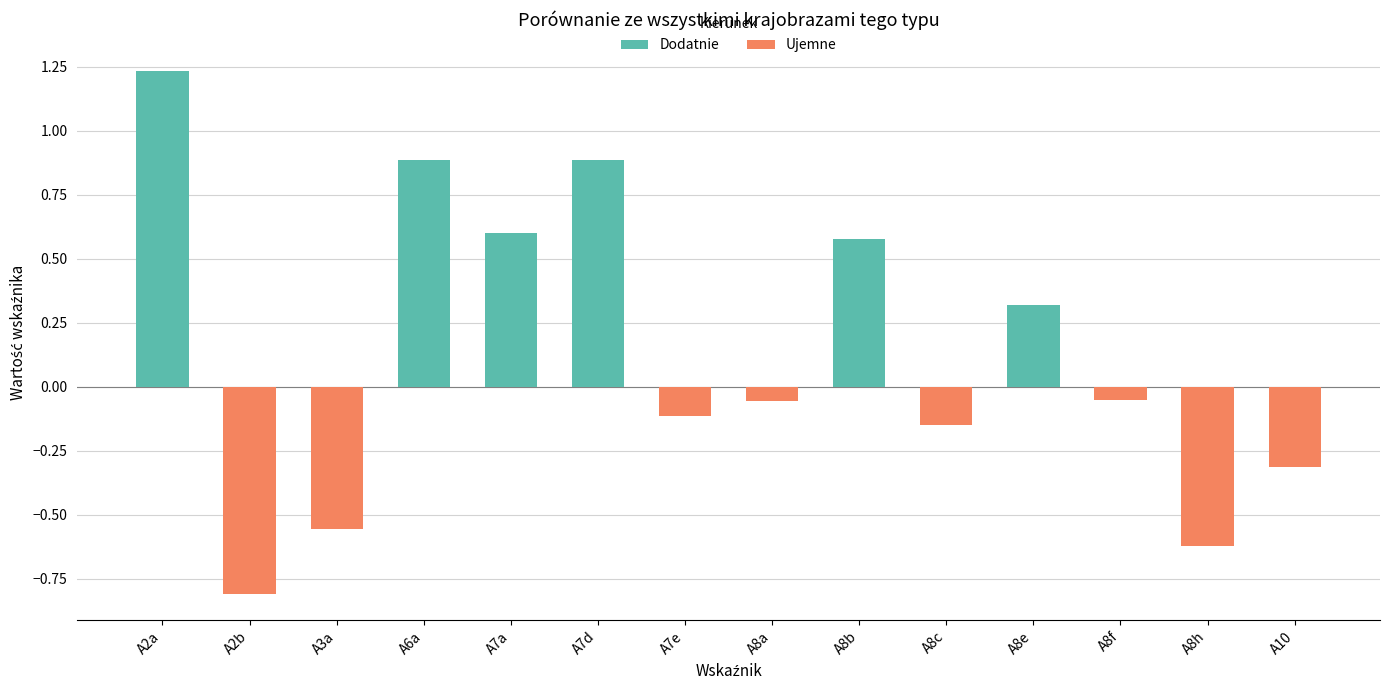

How many data points are less than 0?

8